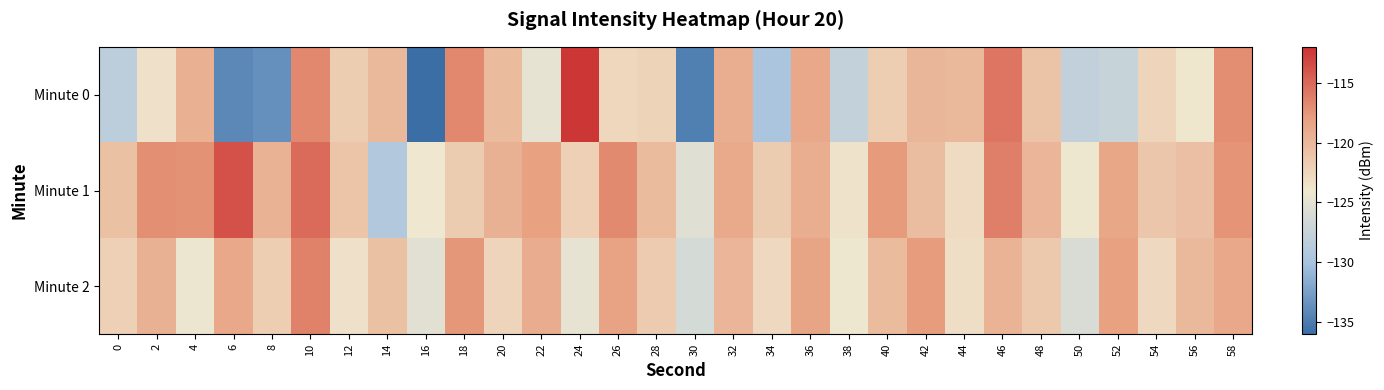

Which has a higher value, 34 or 30?

34